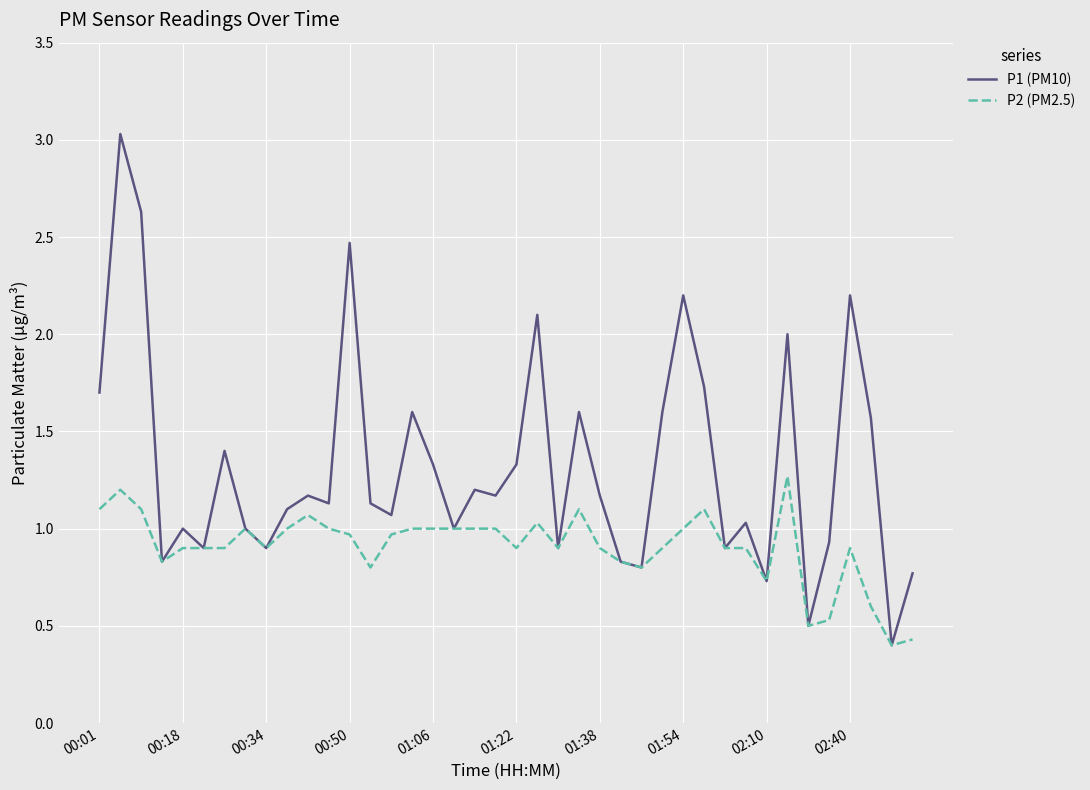

What is the maximum value for P1 (PM10)?

3.0